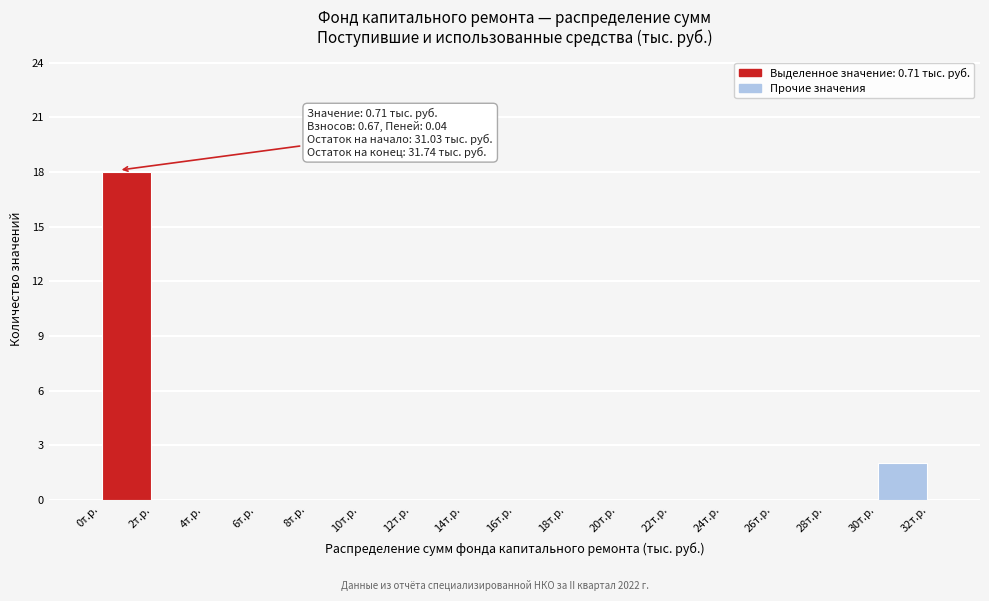

Which range on the x-axis has the tallest bar?

0 to 2